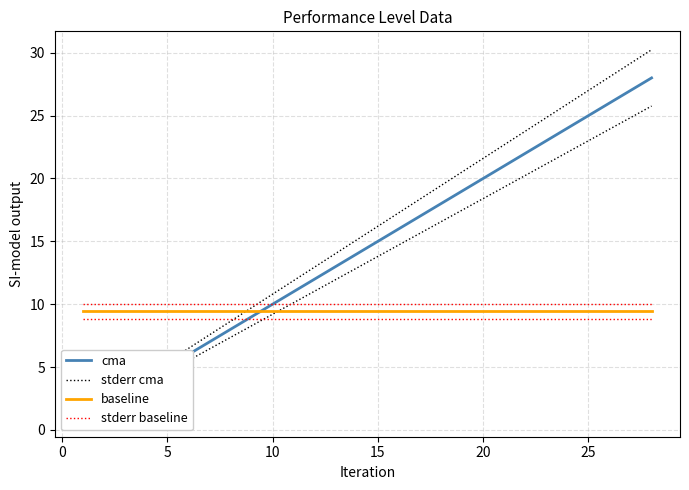

Reading right to left, list all the values displayed in this chart.

cma: 28.0	27.0	26.0	25.0	24.0	23.0	22.0	21.0	20.0	19.0	18.0	17.0	16.0	15.0	14.0	13.0	12.0	11.0	10.0	9.0	8.0	7.0	6.0	5.0	4.0	3.0	2.0	1.0
stderr cma: 30.2	29.2	28.1	27.0	25.9	24.8	23.8	22.7	21.6	20.5	19.4	18.4	17.3	16.2	15.1	14.0	13.0	11.9	10.8	9.7	8.6	7.6	6.5	5.4	4.3	3.2	2.2	1.1
baseline: 9.4	9.4	9.4	9.4	9.4	9.4	9.4	9.4	9.4	9.4	9.4	9.4	9.4	9.4	9.4	9.4	9.4	9.4	9.4	9.4	9.4	9.4	9.4	9.4	9.4	9.4	9.4	9.4
stderr baseline: 10.0	10.0	10.0	10.0	10.0	10.0	10.0	10.0	10.0	10.0	10.0	10.0	10.0	10.0	10.0	10.0	10.0	10.0	10.0	10.0	10.0	10.0	10.0	10.0	10.0	10.0	10.0	10.0